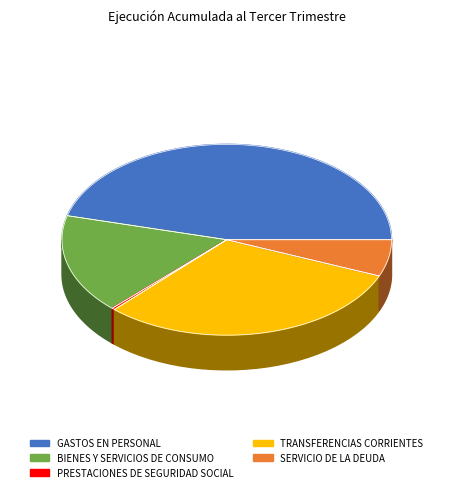

Which has a higher value, GASTOS EN PERSONAL or TRANSFERENCIAS CORRIENTES?

GASTOS EN PERSONAL